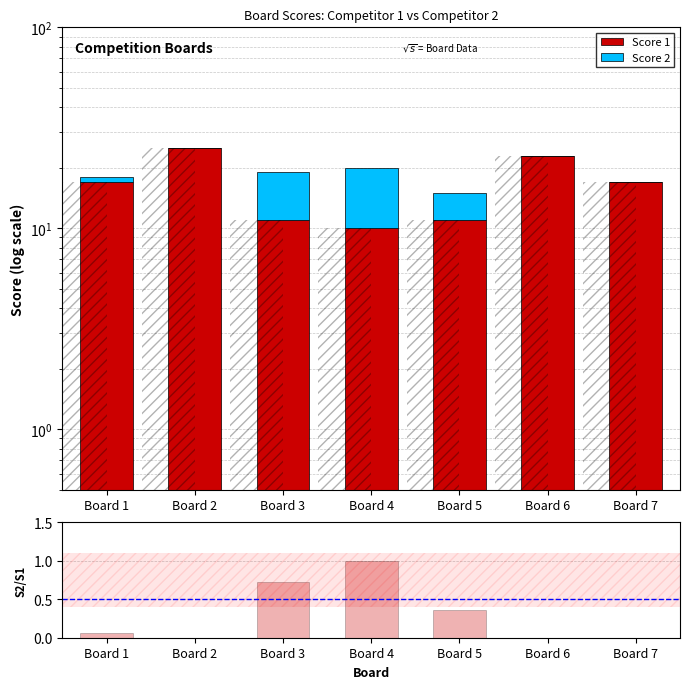

Where does the Score 2 series first go above 1?

Board 3